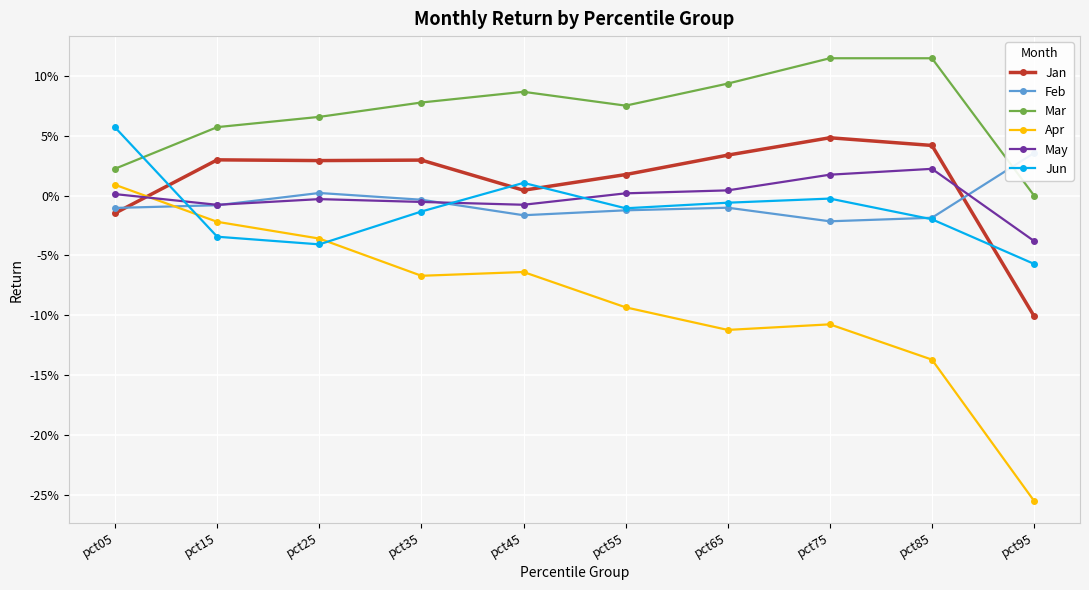

Where is Jan nearest to the value 0?

pct45